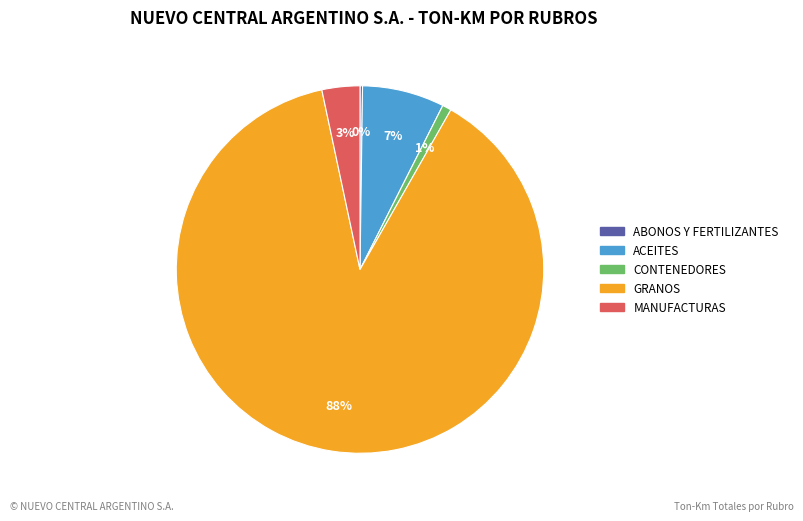

To the nearest percent, what is the average slice percentage?

20%